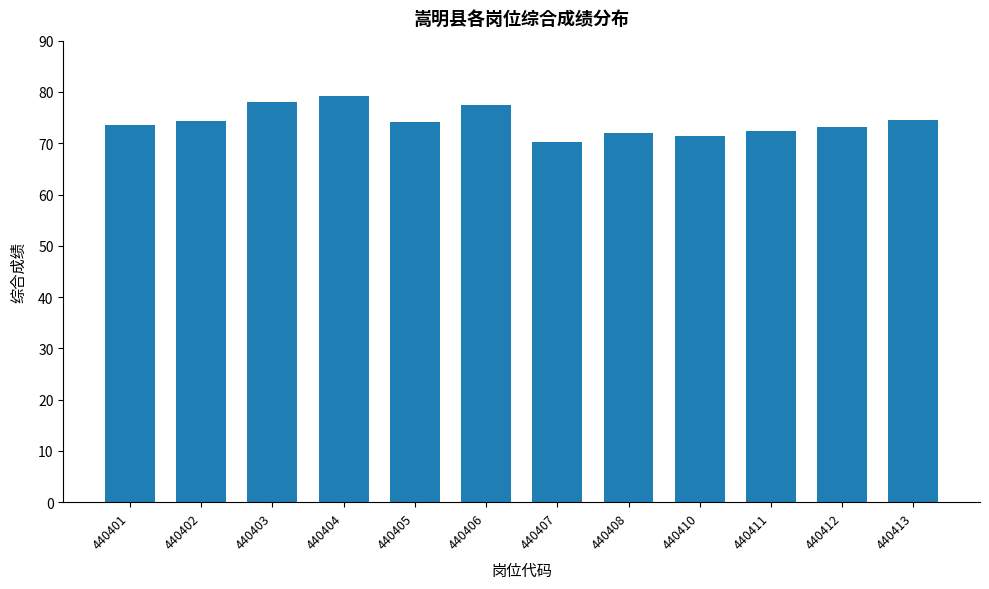

At which category does the chart reach its minimum across all series?

440407